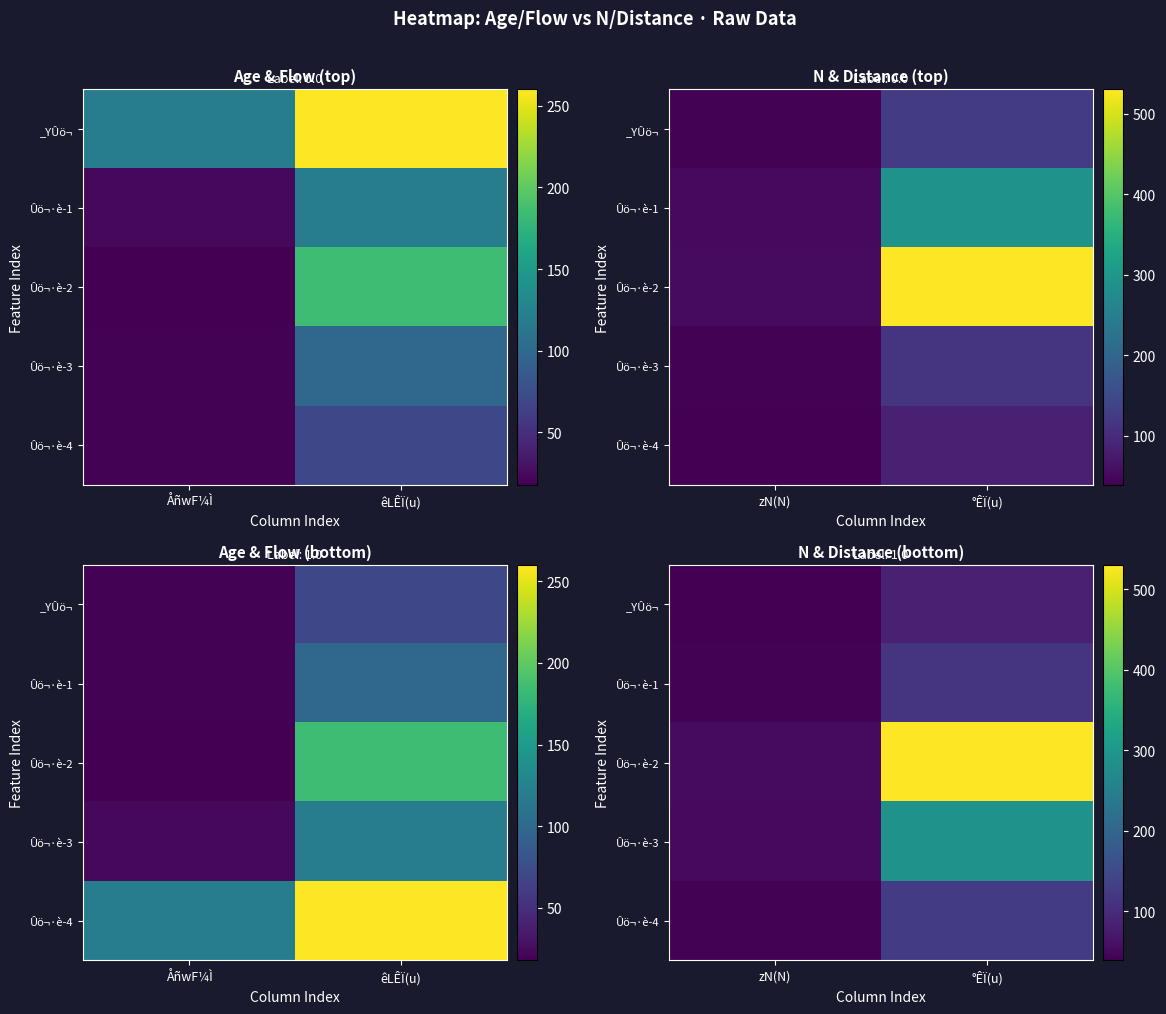

True or false: Ûö¬·è-3 has a value of 79 at zN(N).

False